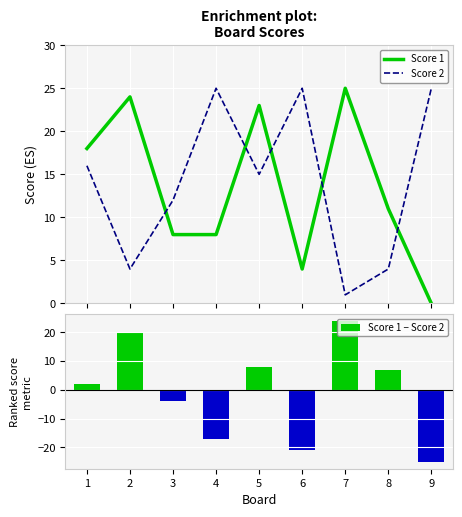

Which series ends up on top after the final intersection of Score 1 and Score 2?

Score 2